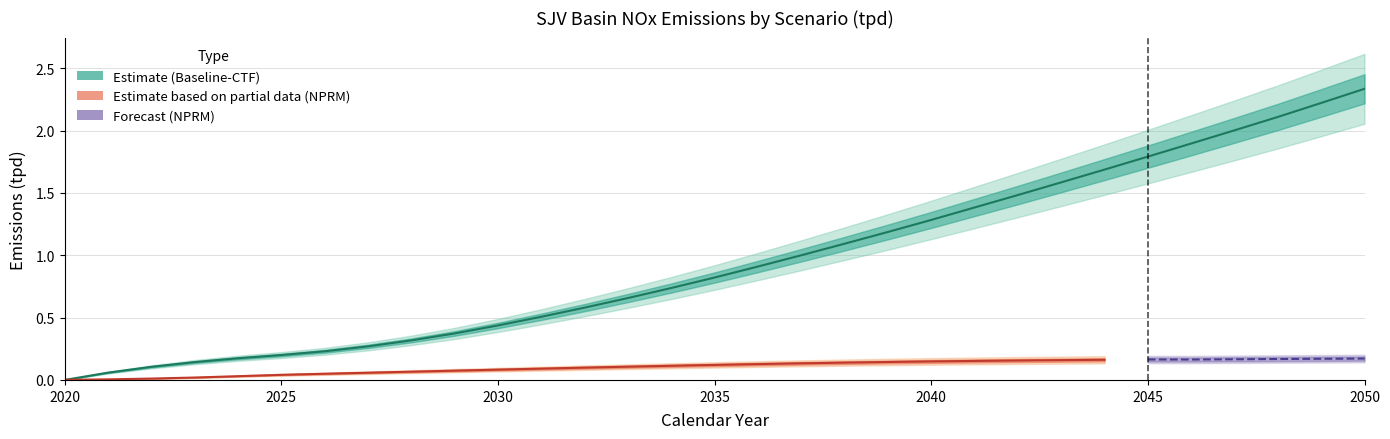

Does the chart display data point markers on the line(s)?

No